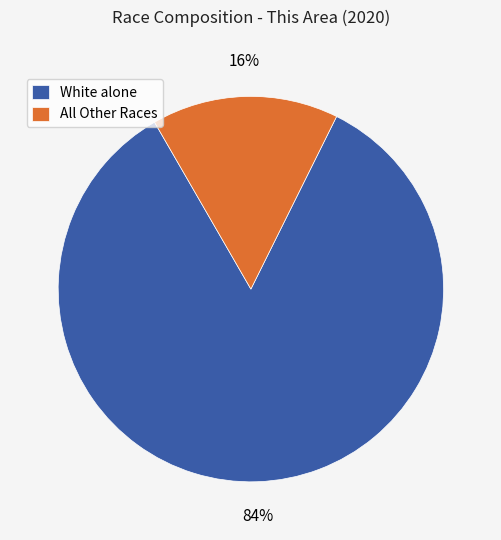

Rank the categories by value from lowest to highest.

All Other Races, White alone